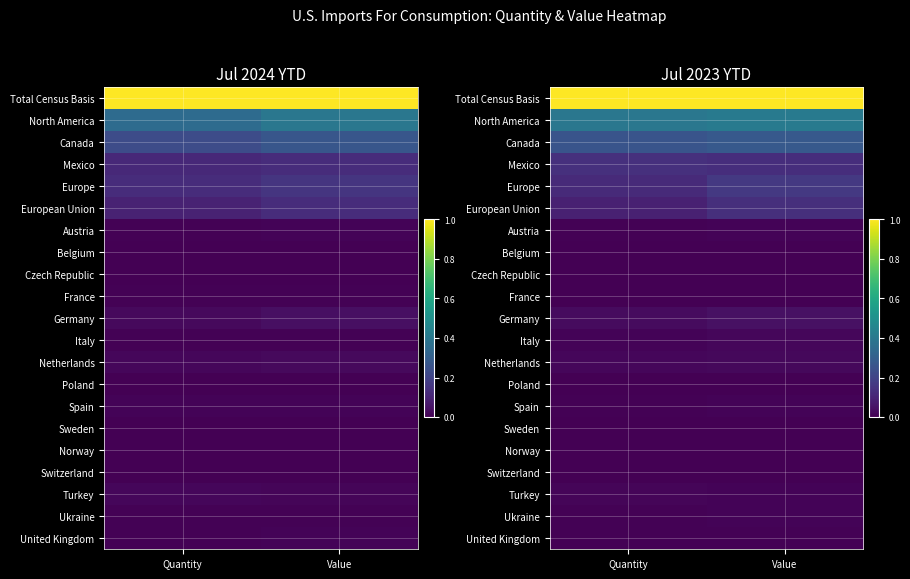

Count the number of categories in the chart.

2